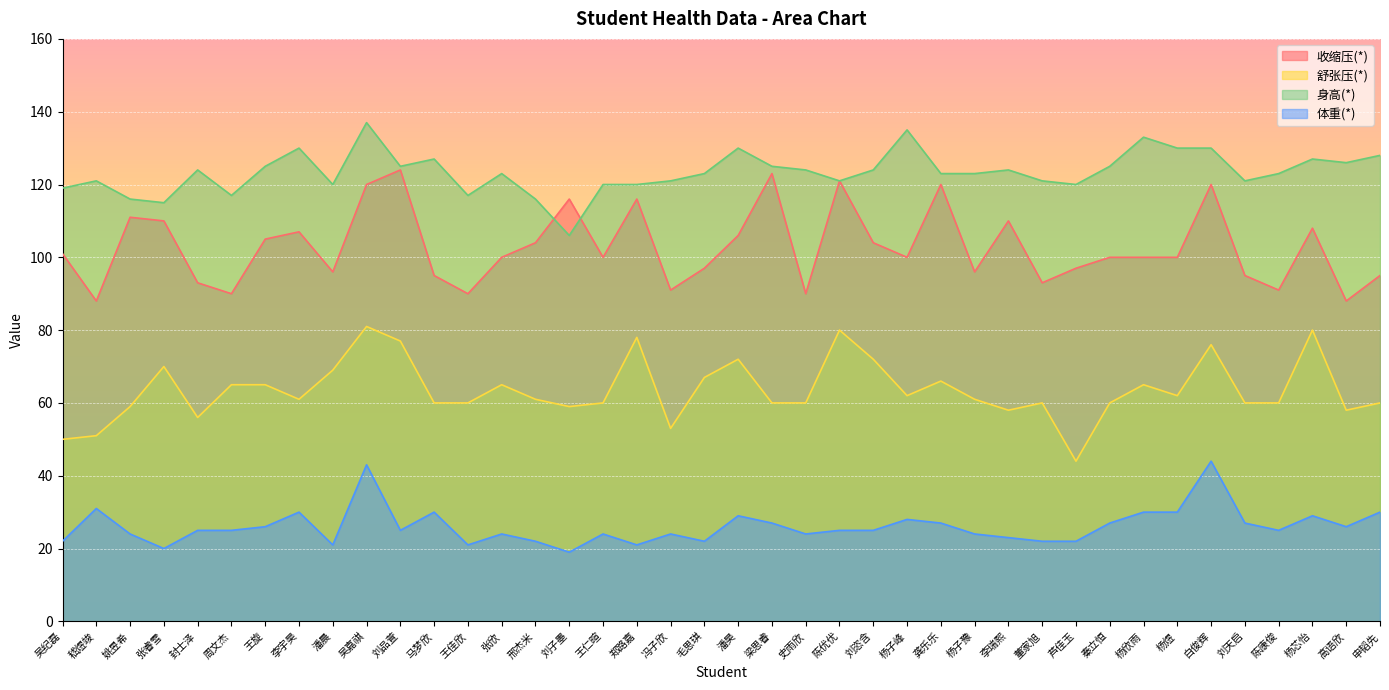

At which label does 收缩压(*) reach its peak?

刘品萱